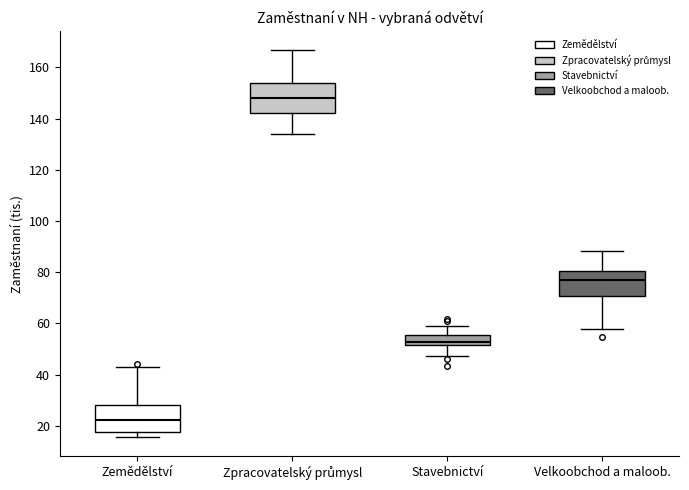

Where is the upper edge of the box for Zpracovatelský průmysl on the y-axis? The values are not printed on the chart, so give them approximately, as read against the axis.

154